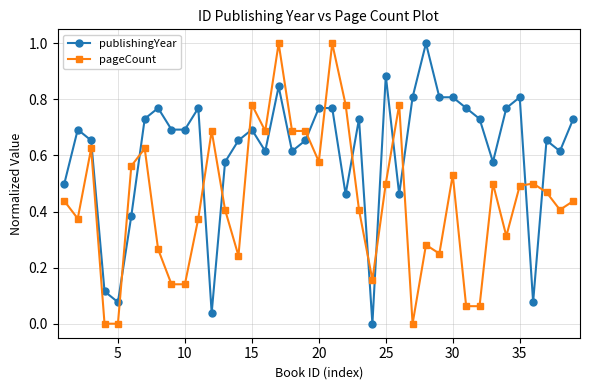

Which series has the largest total across all categories?

publishingYear